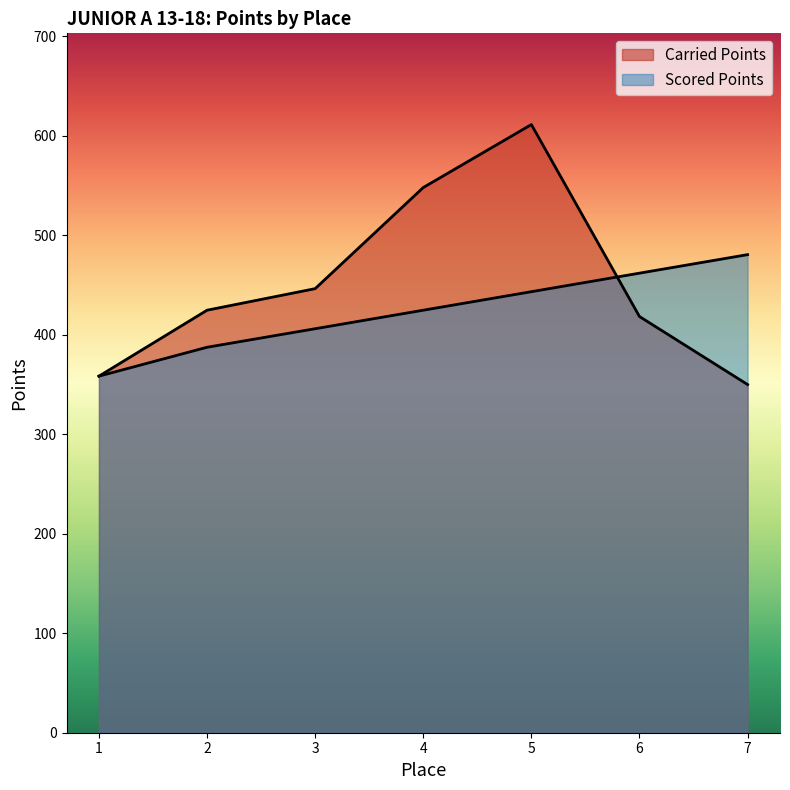

List the series in order of their peak value, highest first.

Carried Points, Scored Points